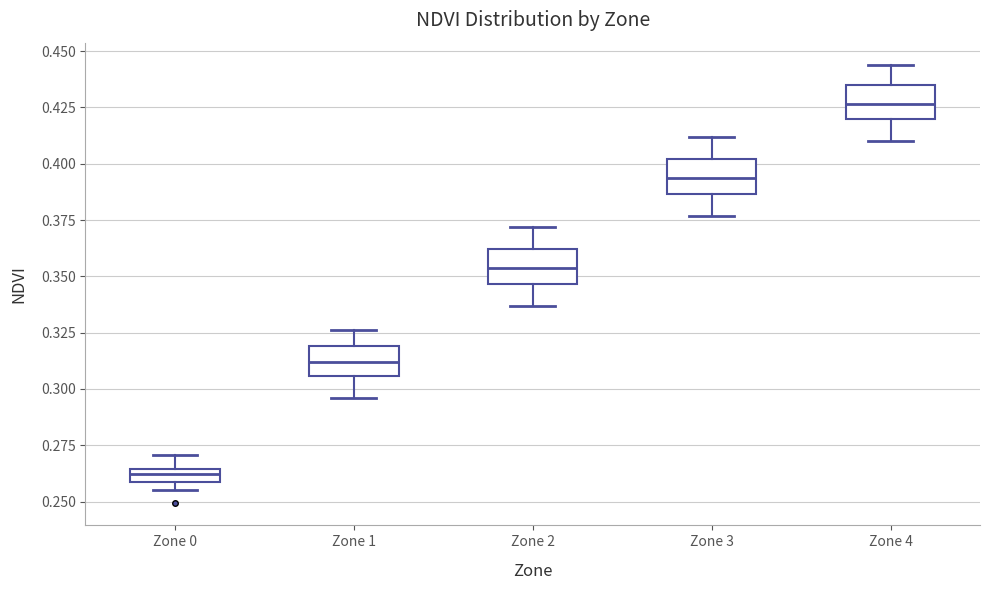

Which box's median line is the lowest?

Zone 0